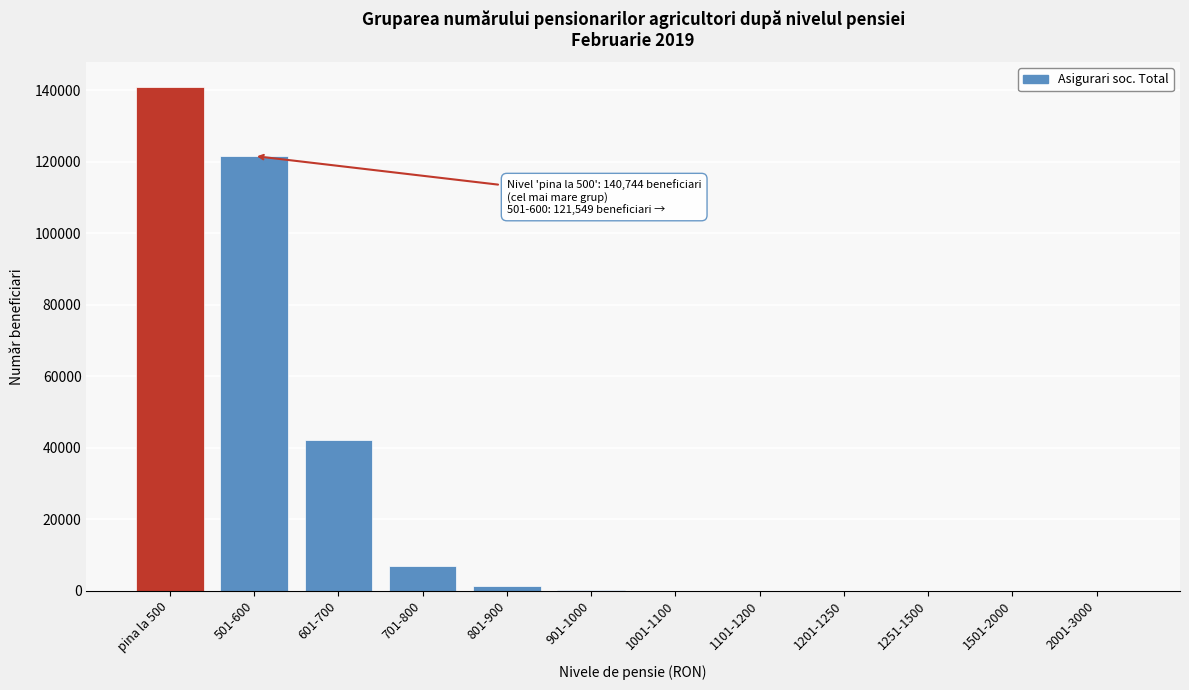

At which label is the value closest to 70372?

601-700